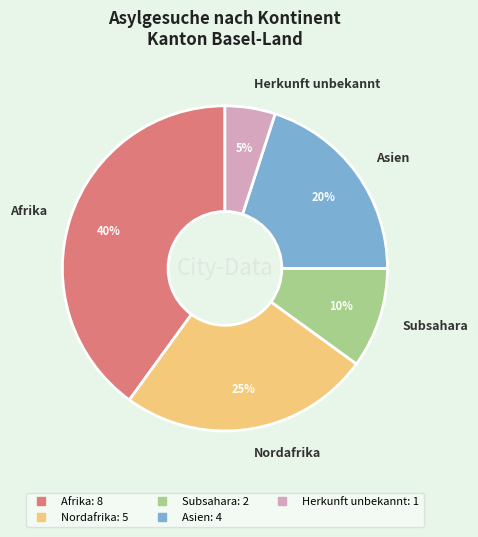

To the nearest percent, what is the difference between the largest and smallest slice percentages?

35%